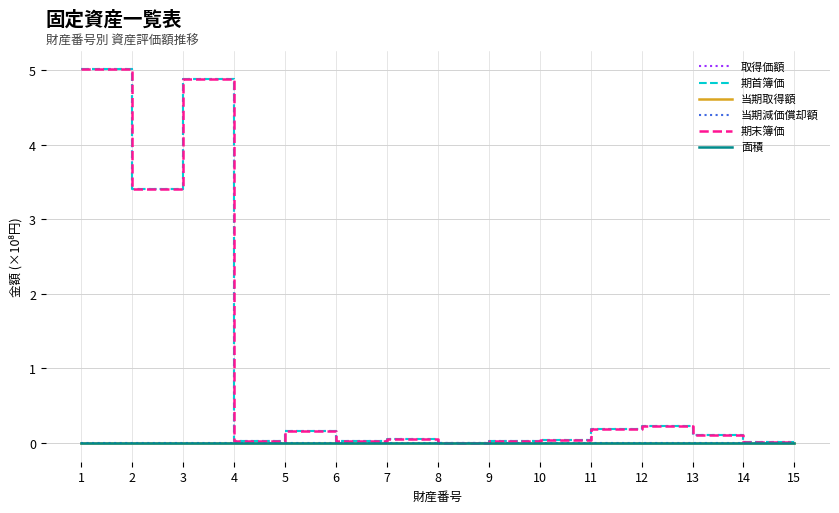

Does the chart have visible grid lines?

Yes